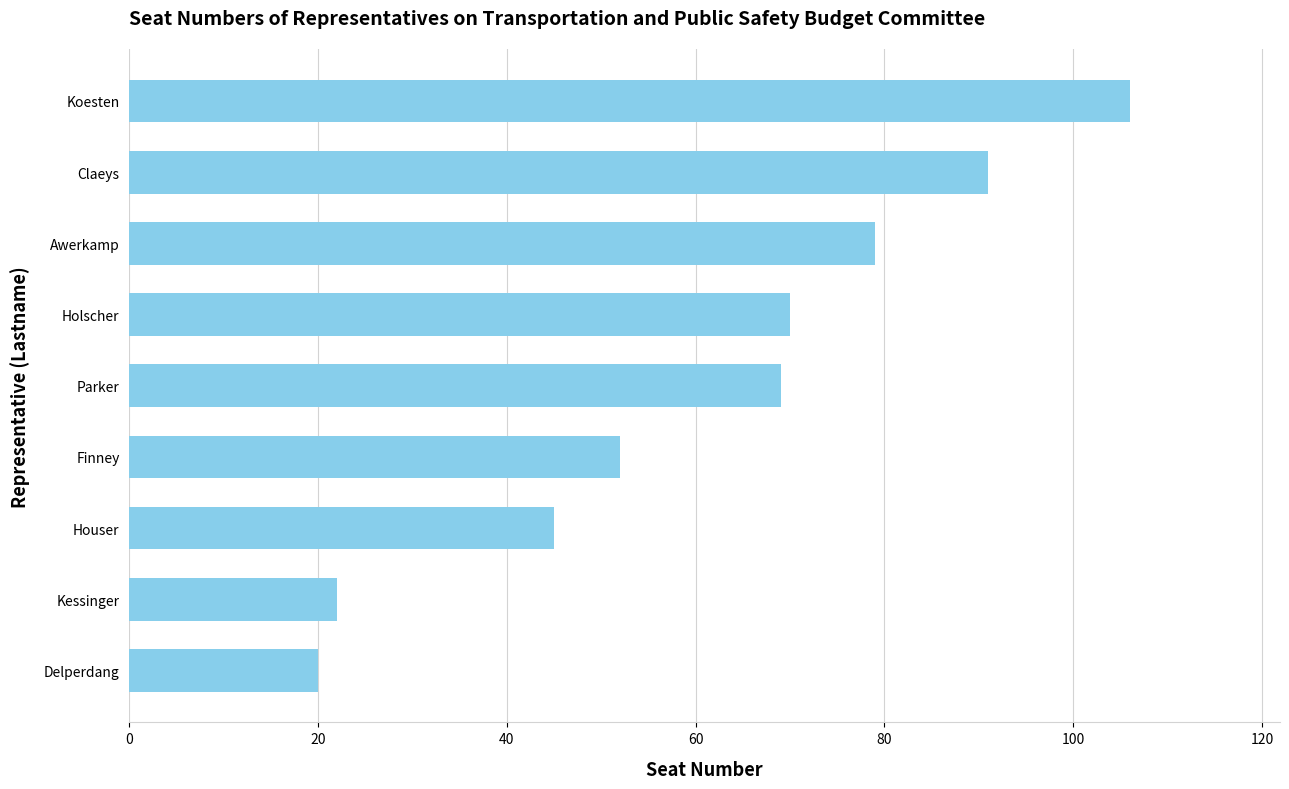

List the labels in order of value, smallest first.

Delperdang, Kessinger, Houser, Finney, Parker, Holscher, Awerkamp, Claeys, Koesten